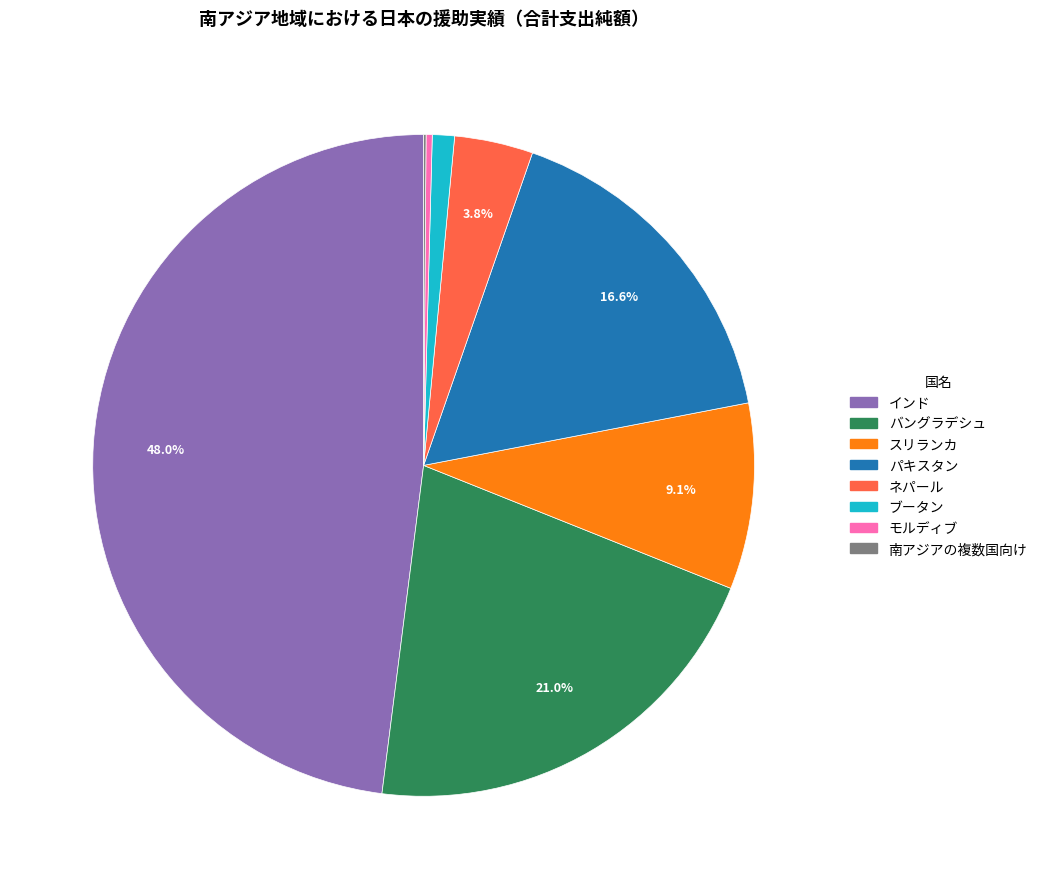

Which has a higher value, モルディブ or パキスタン?

パキスタン